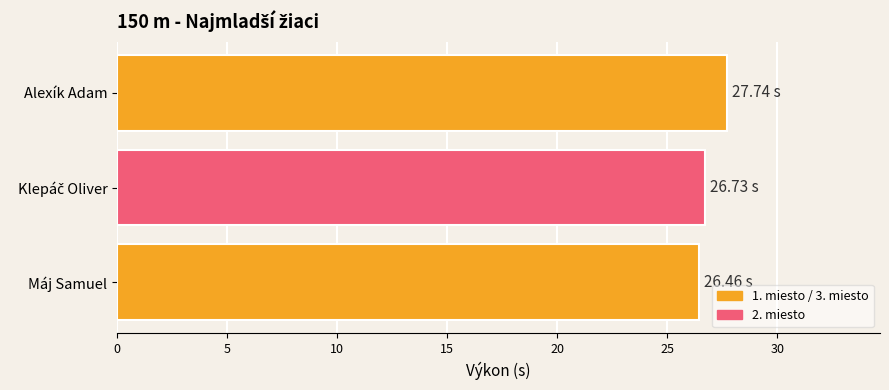

How many categories are shown in the chart?

1